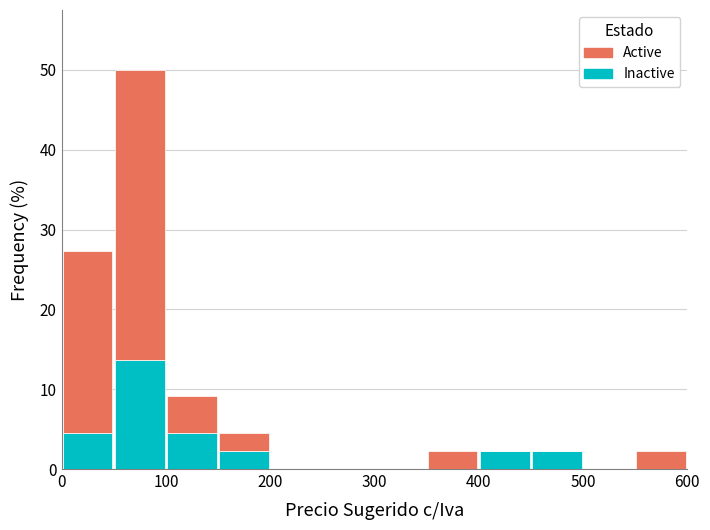

Reading left to right, list every stacked bar in this chart as the range it spans on the x-axis followed by its total height. The values are not printed on the chart, so give them approximately, as read against the axis.

0 to 50: 27
50 to 100: 50
100 to 150: 9
150 to 200: 5
200 to 250: 0
250 to 300: 0
300 to 350: 0
350 to 400: 2
400 to 450: 2
450 to 500: 2
500 to 550: 0
550 to 600: 2